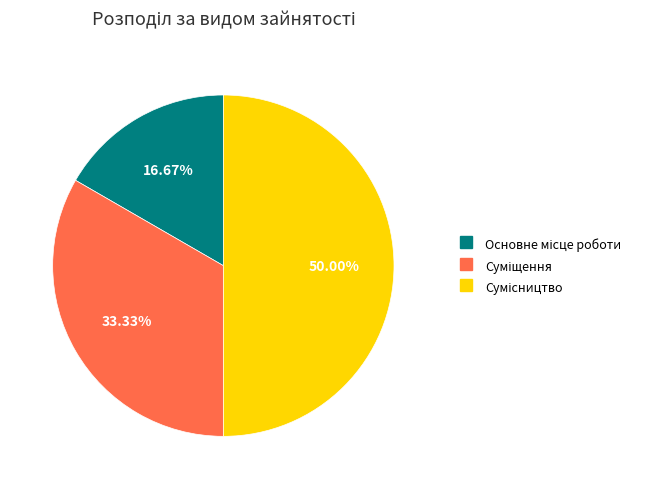

What percentage is the Сумісництво slice, to the nearest percent?

50%